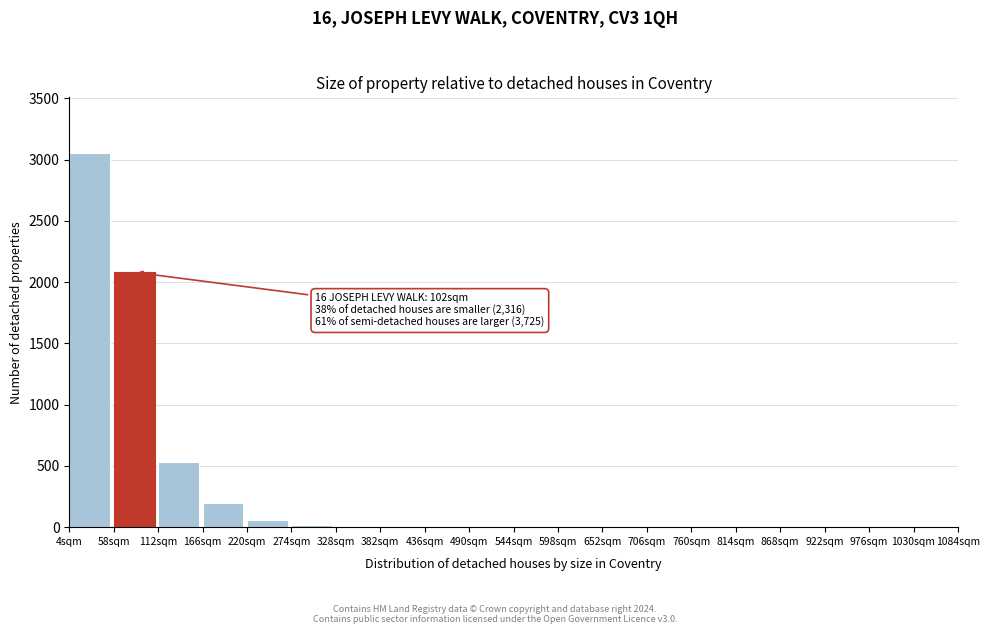

What is the change in value from 166sqm to 814sqm?

-200